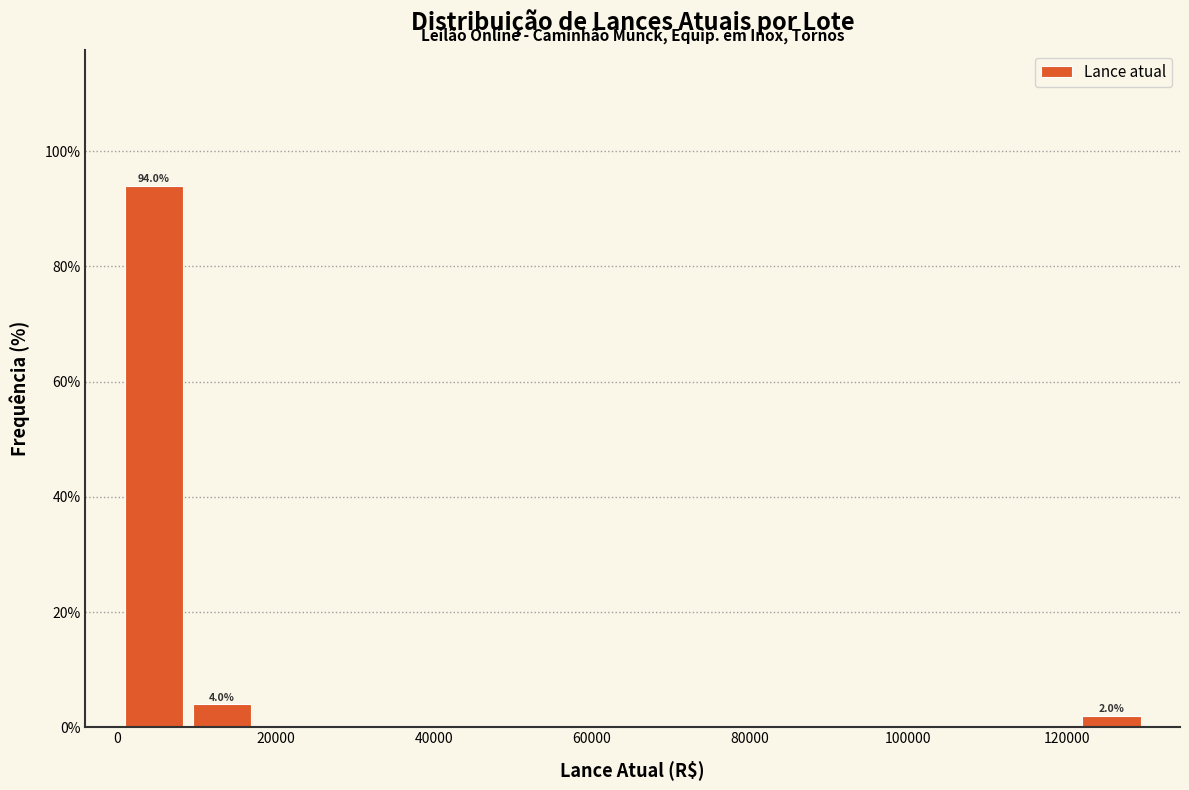

Over which range of the x-axis is the bar tallest?

0 to 8000